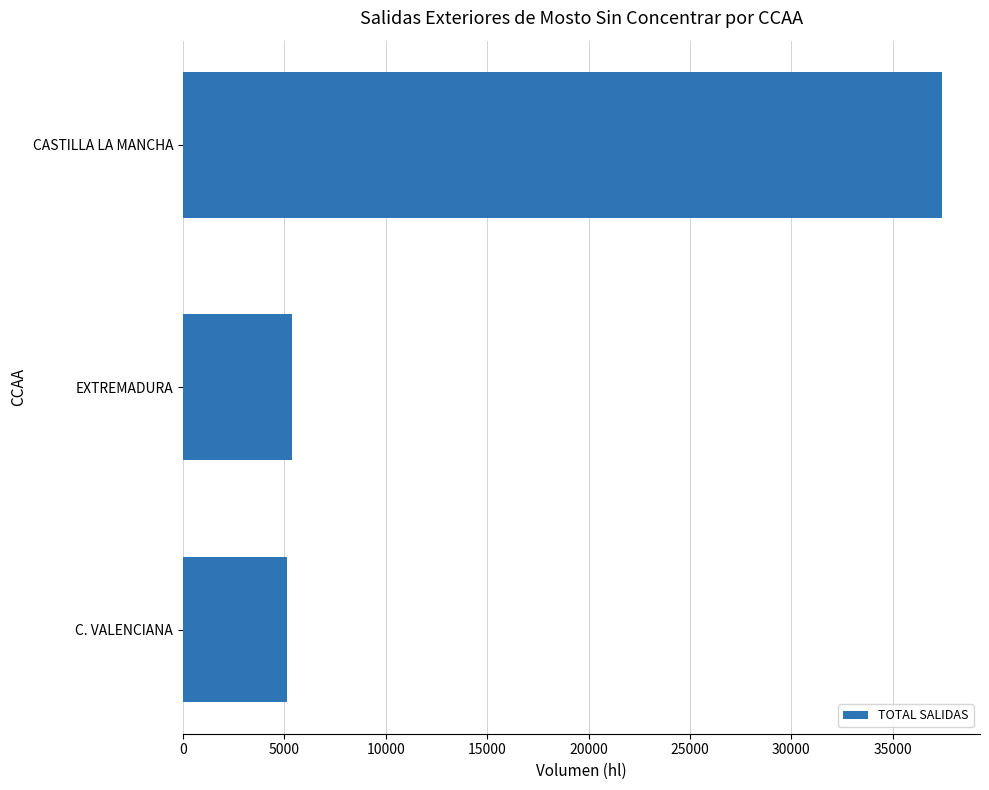

Reading top to bottom, list all the values displayed in this chart.

37428	5371	5150